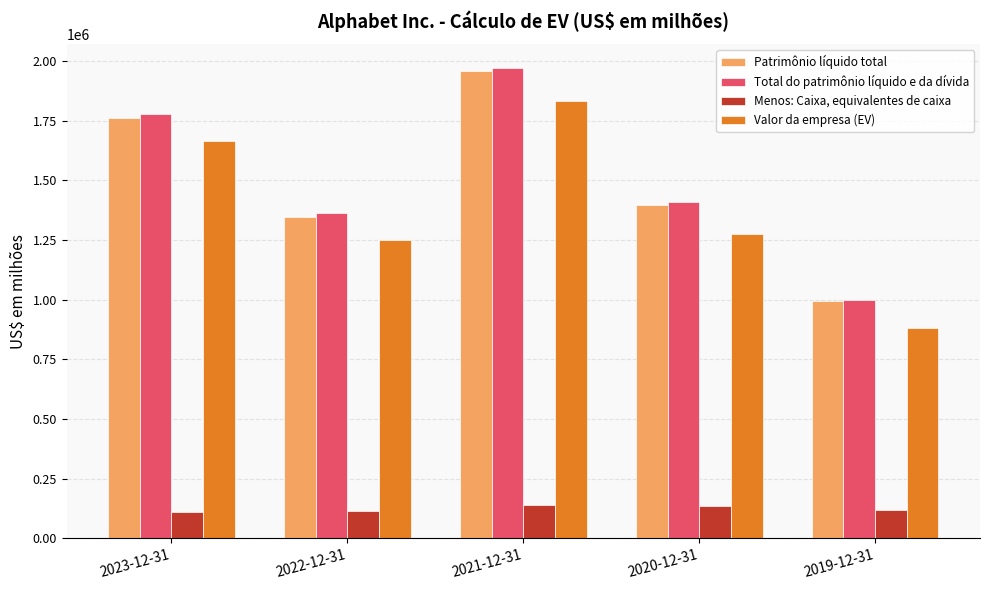

Is the value of Patrimônio líquido total at 2023-12-31 greater than the value of Valor da empresa (EV) at 2023-12-31?

Yes